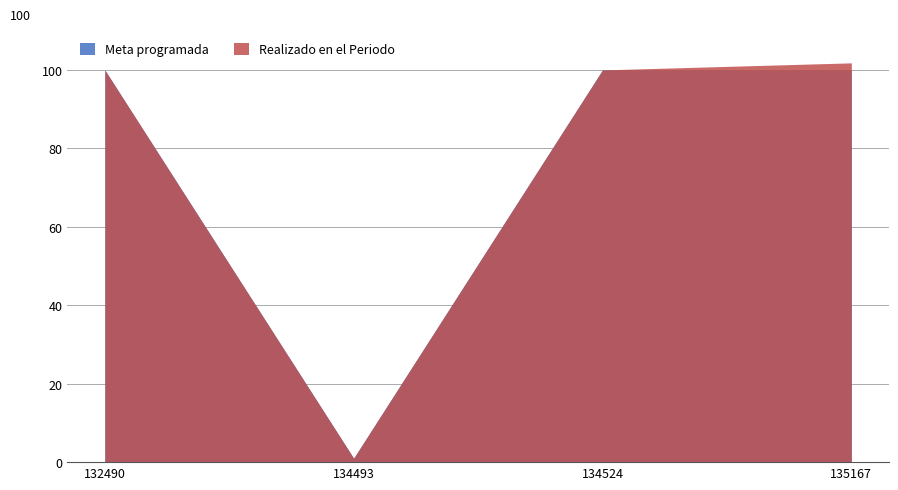

What is the sum of all Meta programada values?

301.0